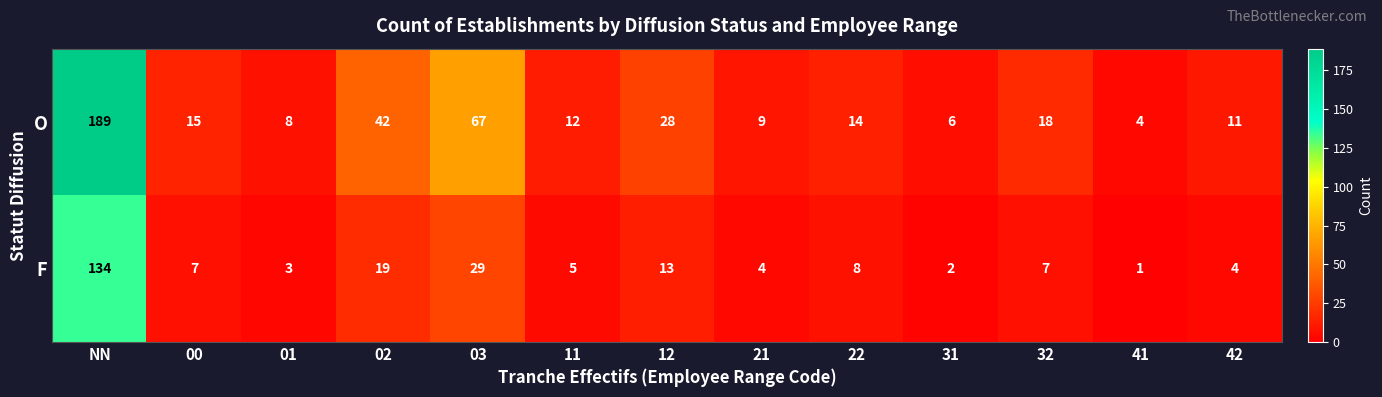

What is the difference between the O values at 22 and 41?

10